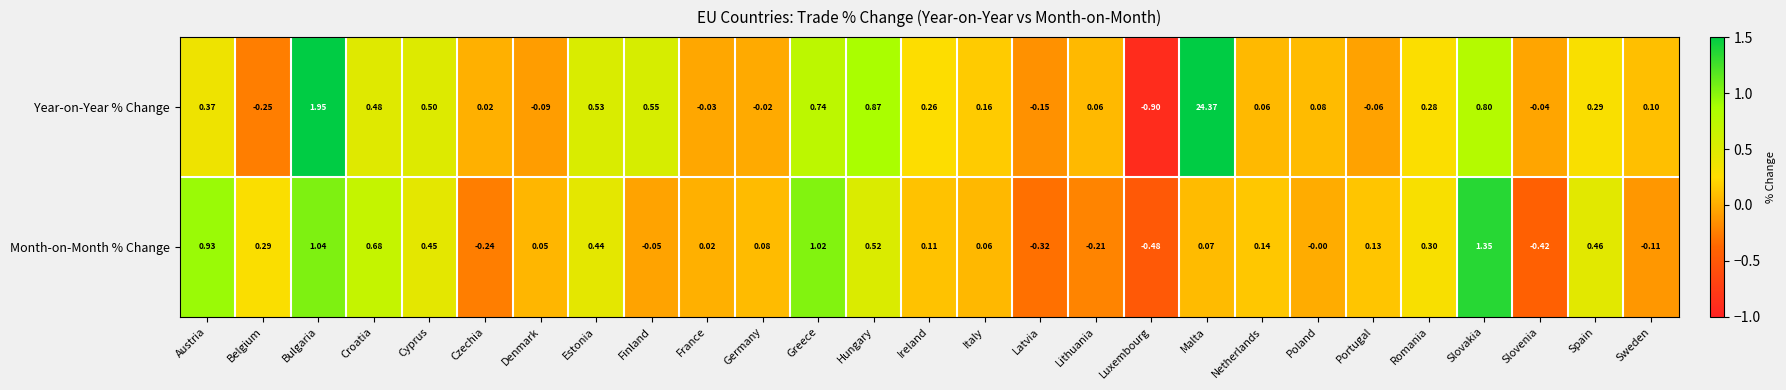

At which category does the chart reach its minimum across all series?

Luxembourg